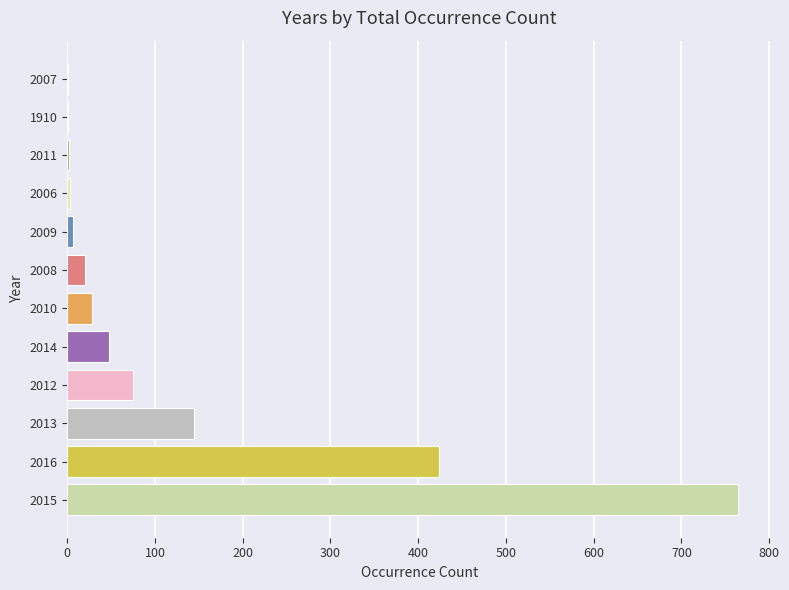

Is it true that the value at 2013 is 145?

True